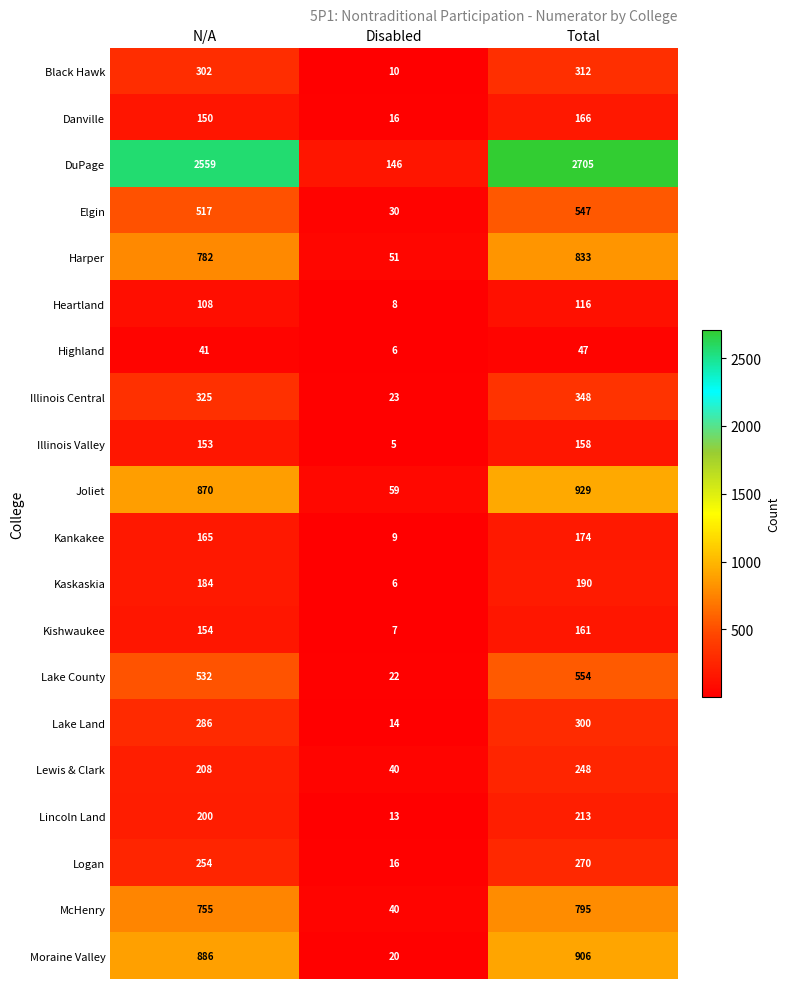

What is the average value of the Harper series?

555